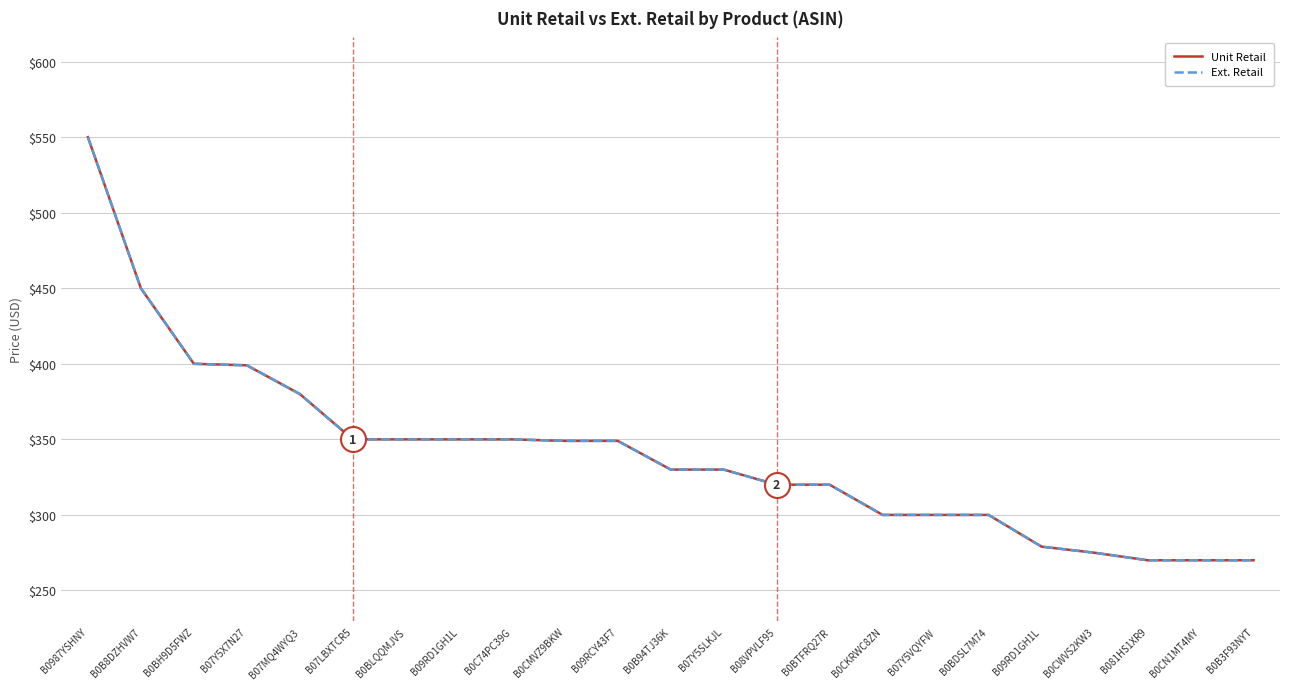

Does the chart have visible grid lines?

Yes